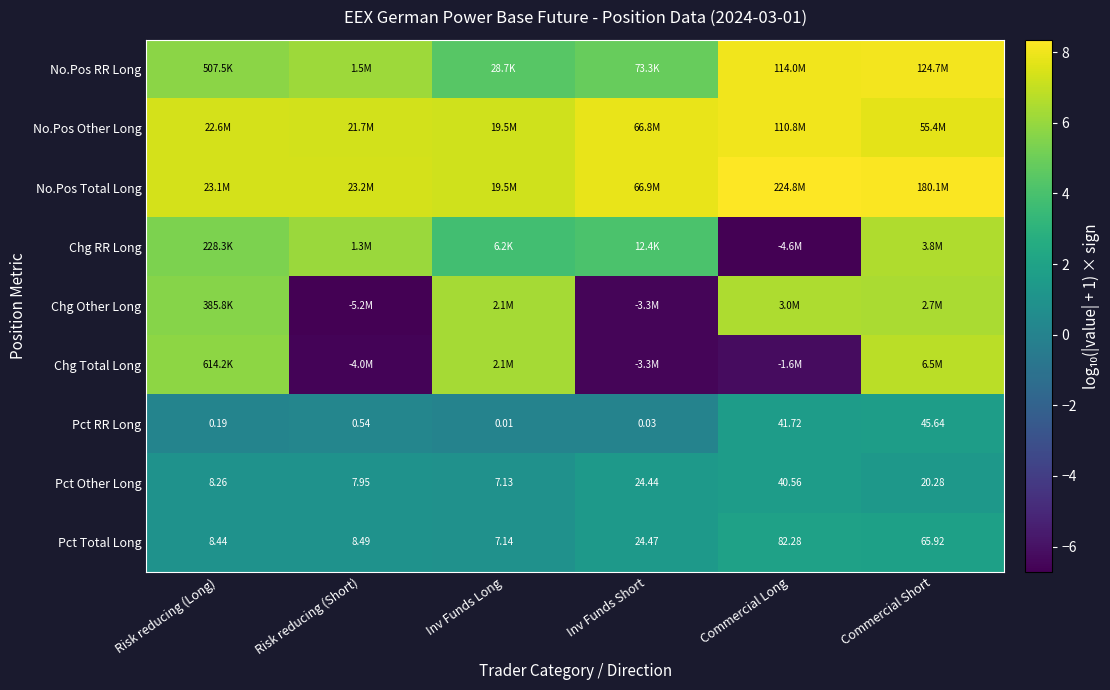

Where is Pct Other Long nearest to the value 23?

Inv Funds Short